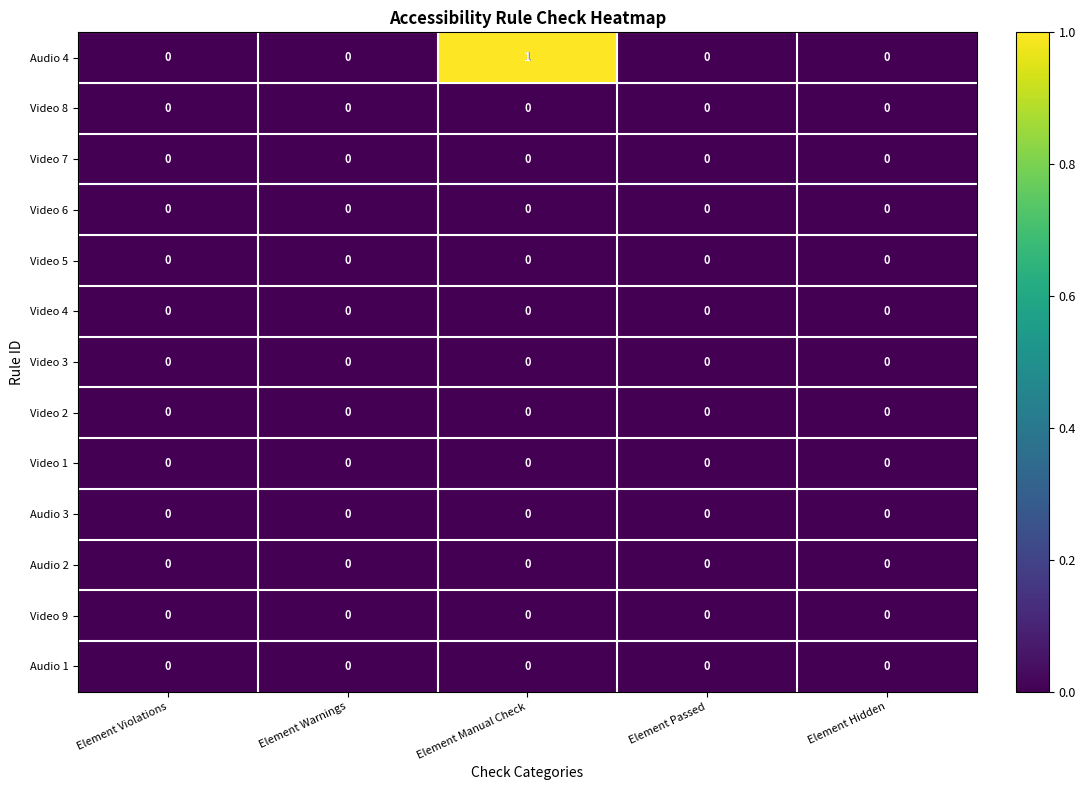

True or false: Video 8 has a value of 0 at Element Violations.

True